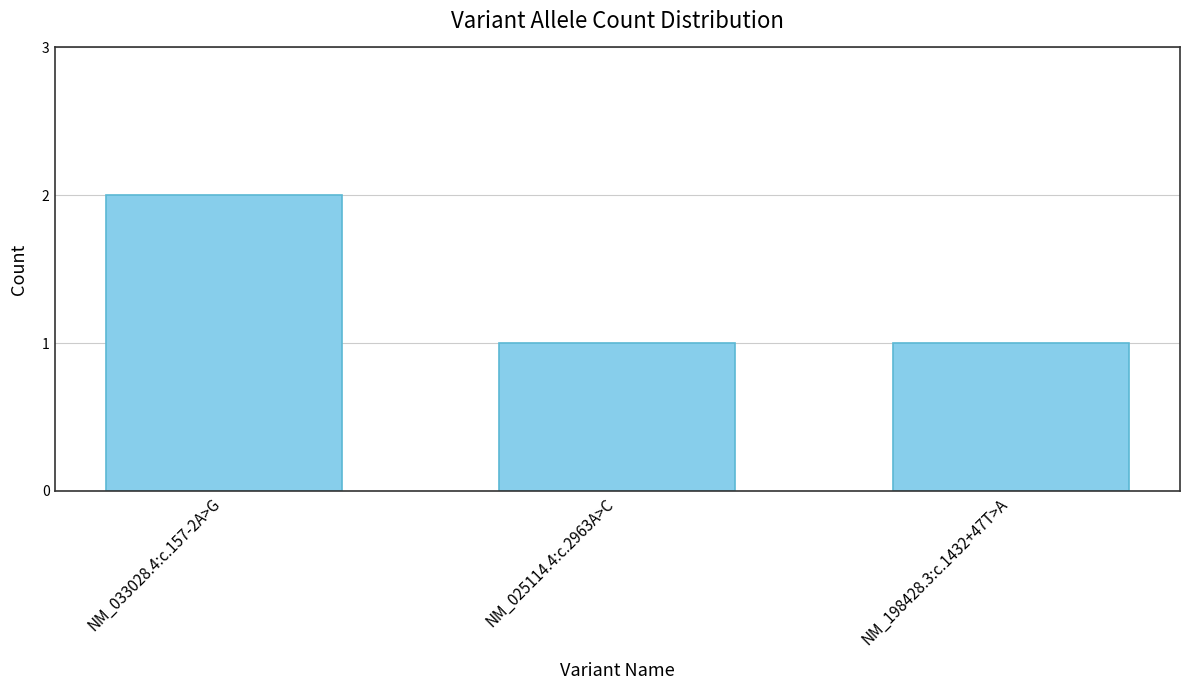

What is the value of the 2nd bar from the left?

1